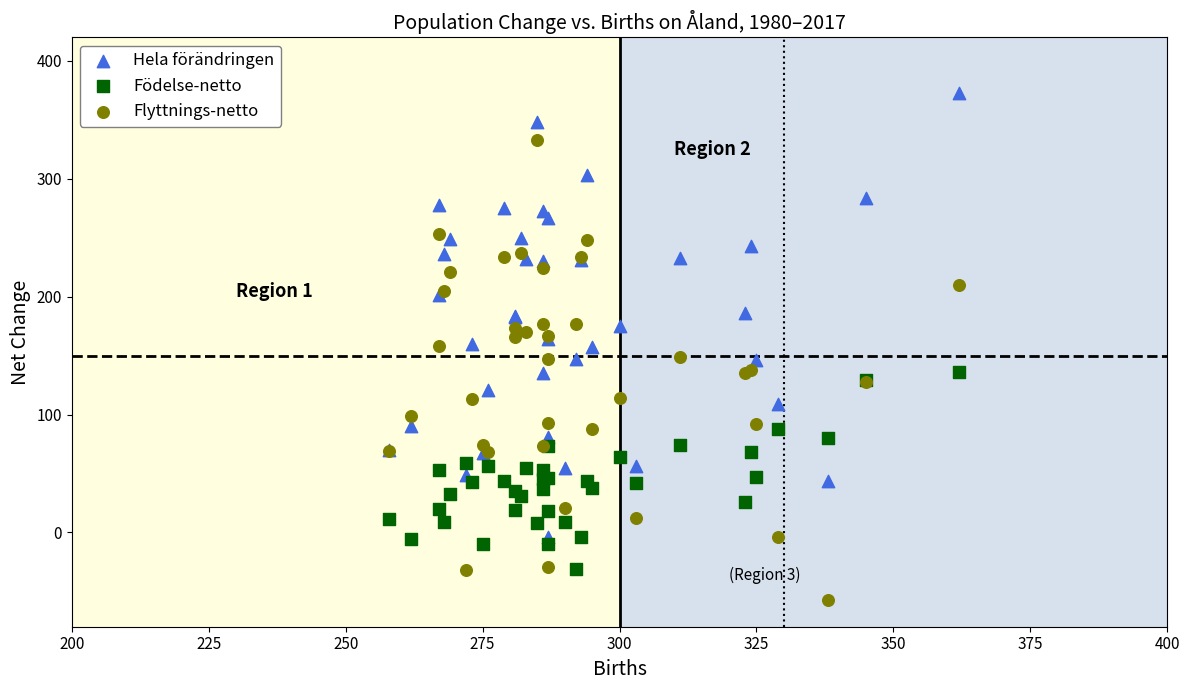

What is the X range (max minus min) for the scatter plot?

104